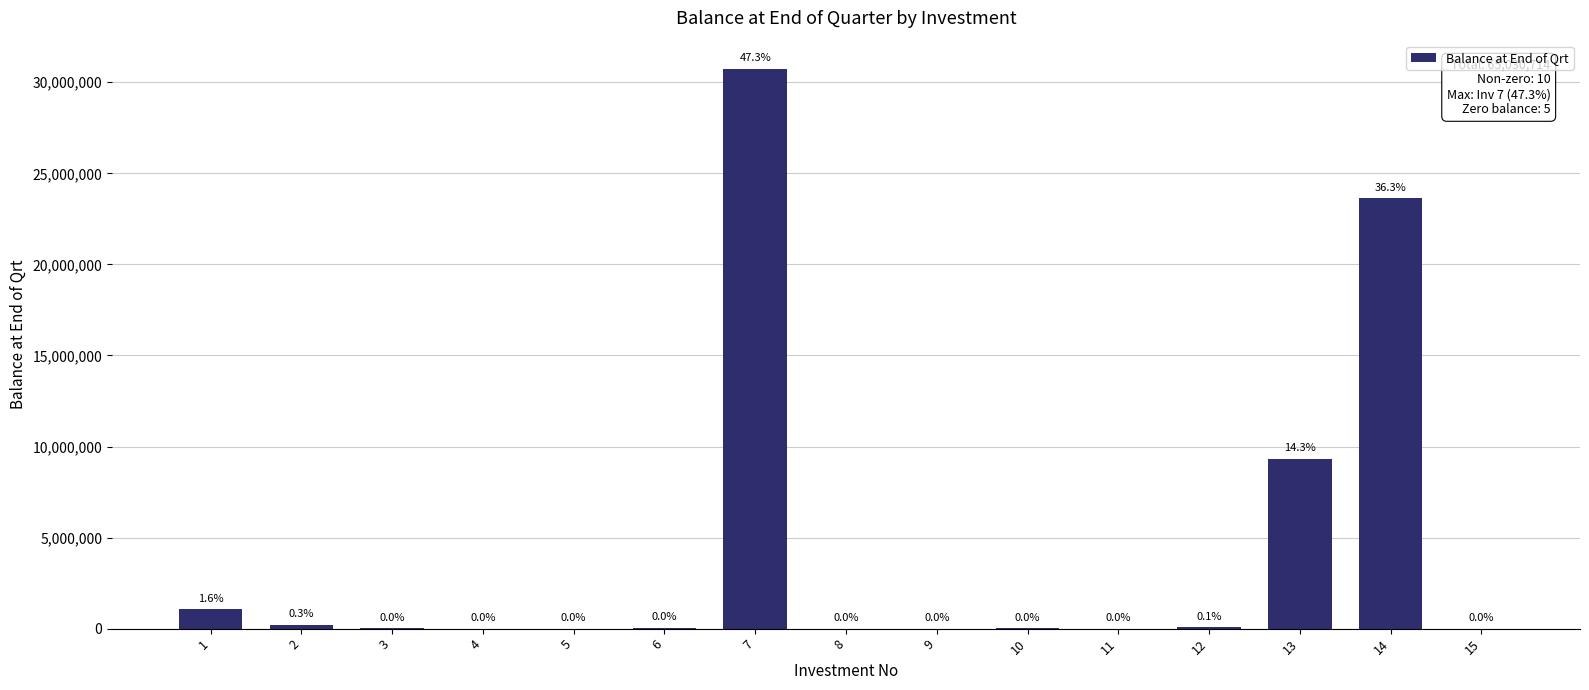

What is the sum of the values at 7 and 2?

30948691